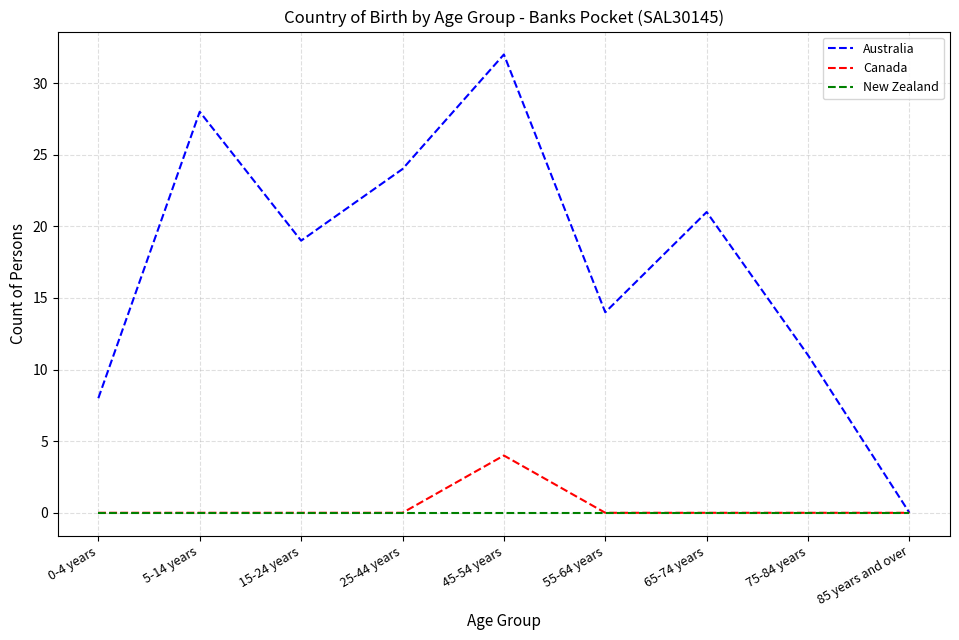

Between 55-64 years and 75-84 years, which series saw the biggest shift?

Australia